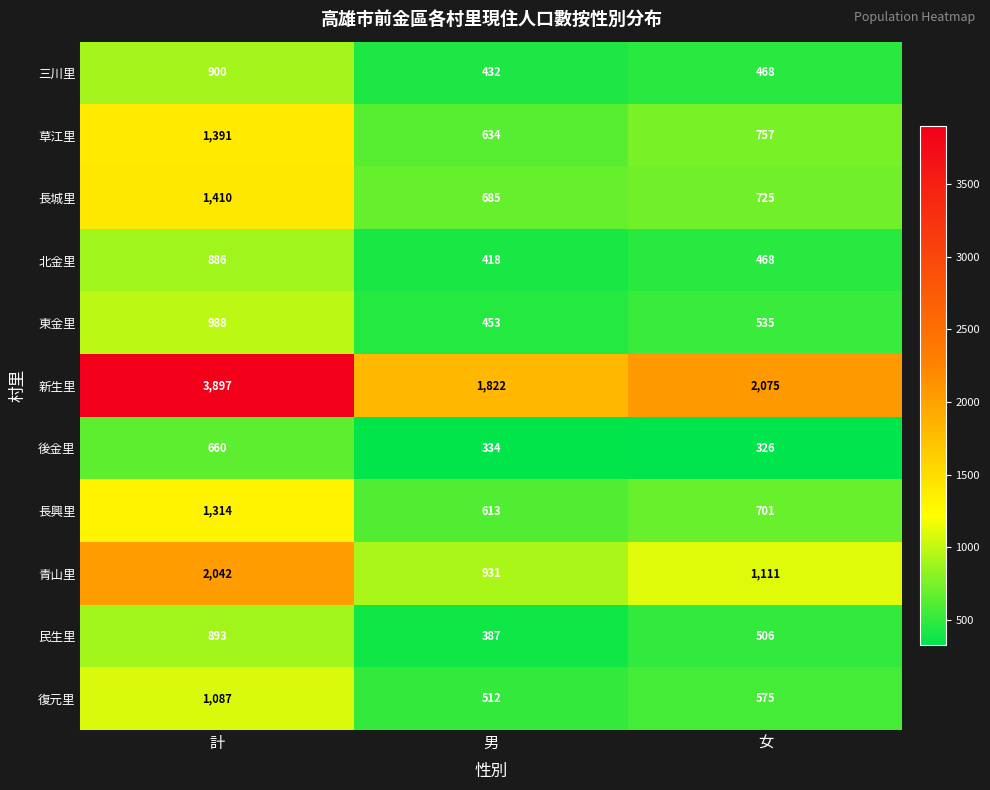

The value of 三川里 at 計 is 564. True or false?

False